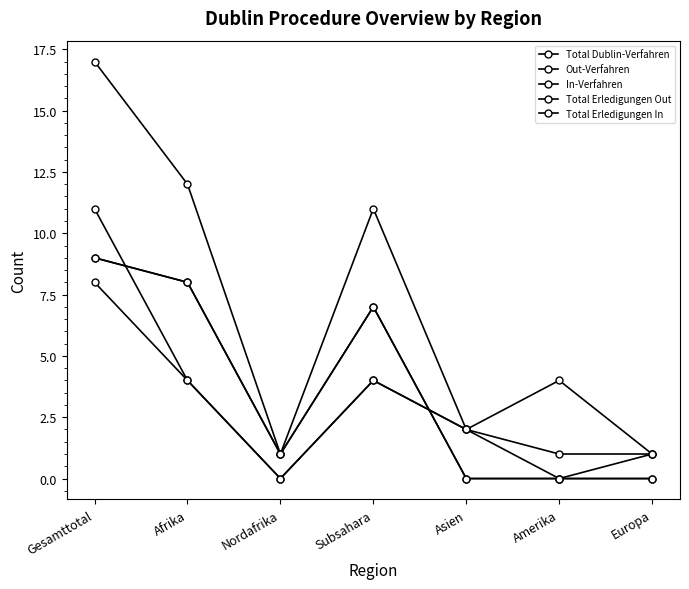

Reading left to right, transcribe all the data shown in this chart.

Total Dublin-Verfahren: Gesamttotal=17	Afrika=12	Nordafrika=1	Subsahara=11	Asien=2	Amerika=0	Europa=1
Out-Verfahren: Gesamttotal=8	Afrika=4	Nordafrika=0	Subsahara=4	Asien=2	Amerika=1	Europa=1
In-Verfahren: Gesamttotal=9	Afrika=8	Nordafrika=1	Subsahara=7	Asien=0	Amerika=0	Europa=0
Total Erledigungen Out: Gesamttotal=11	Afrika=4	Nordafrika=0	Subsahara=4	Asien=2	Amerika=4	Europa=1
Total Erledigungen In: Gesamttotal=9	Afrika=8	Nordafrika=1	Subsahara=7	Asien=0	Amerika=0	Europa=0